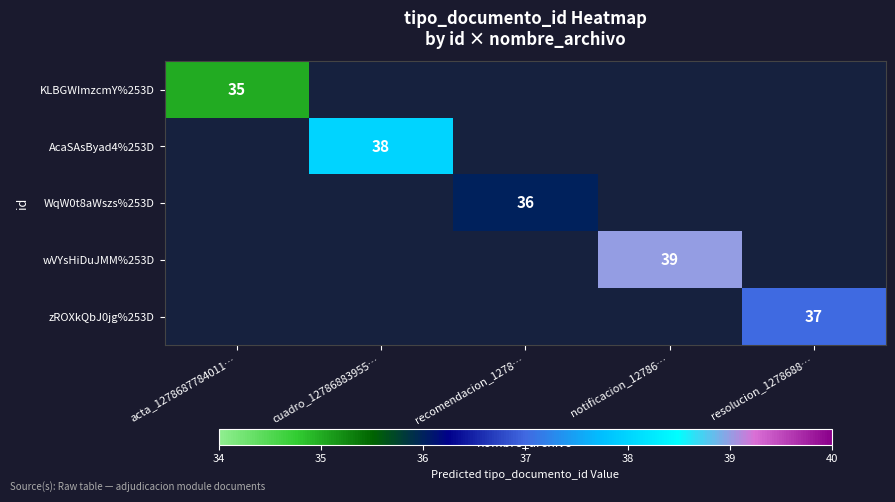

List the series in order of their overall mean, highest first.

wVYsHiDuJMM%253D, AcaSAsByad4%253D, zROXkQbJ0jg%253D, WqW0t8aWszs%253D, KLBGWImzcmY%253D